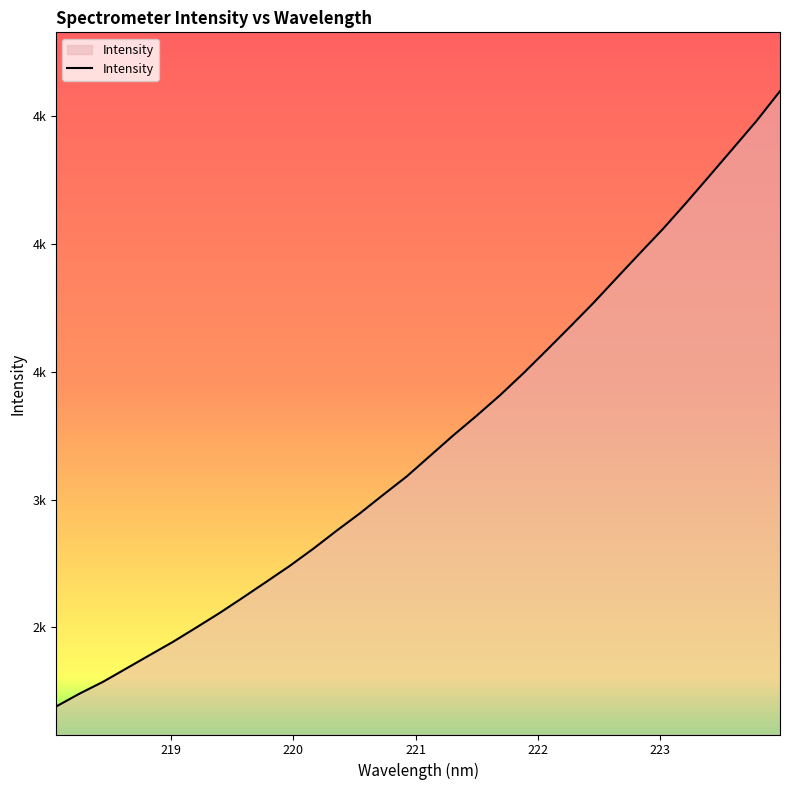

Does the chart display data point markers on the line(s)?

No